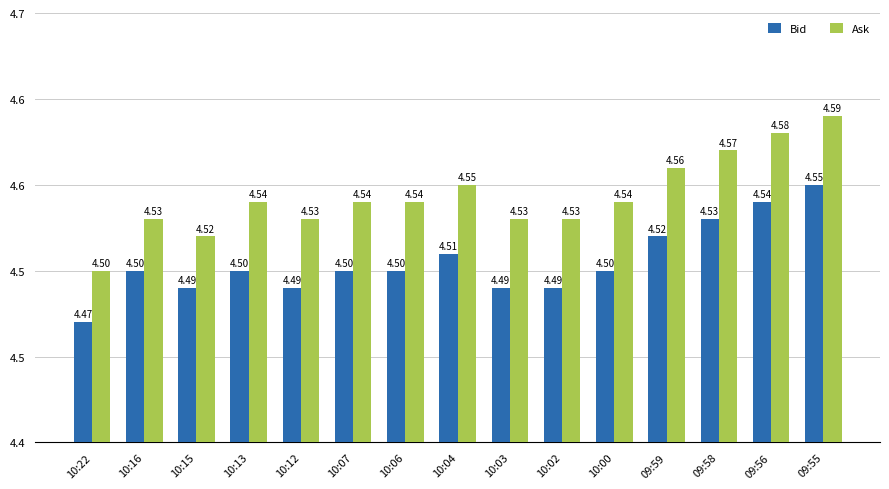

Reading right to left, what are all the values shown in this chart?

Bid: 4.5	4.5	4.5	4.5	4.5	4.5	4.5	4.5	4.5	4.5	4.5	4.5	4.5	4.5	4.5
Ask: 4.6	4.6	4.6	4.6	4.5	4.5	4.5	4.5	4.5	4.5	4.5	4.5	4.5	4.5	4.5